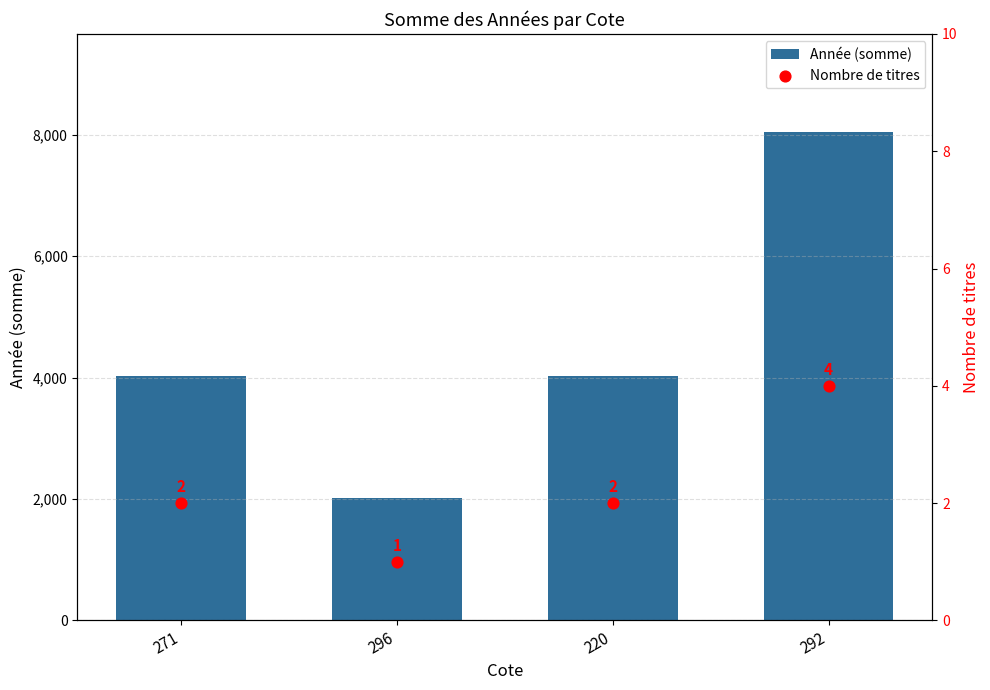

Which series has the largest total across all categories?

Année (somme)